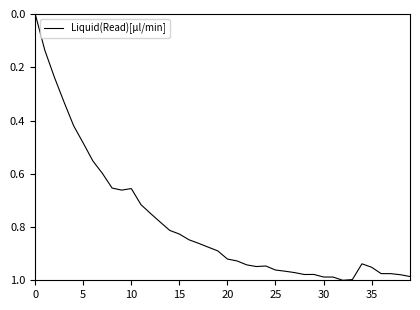

What is the label of the 30th point from the right?

10